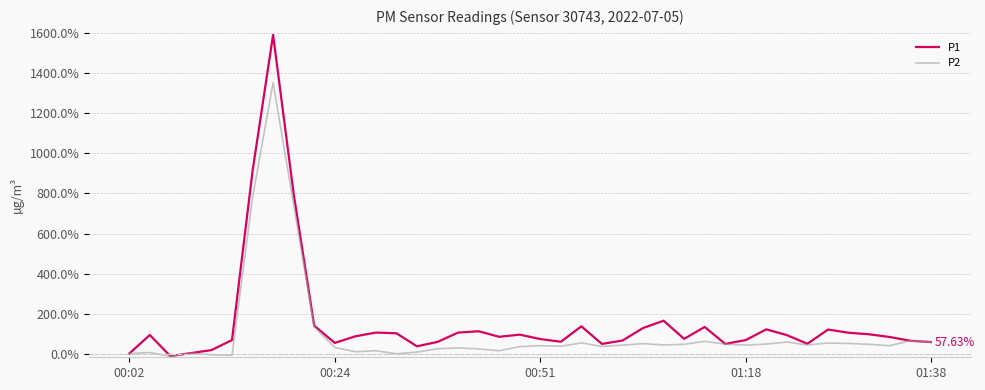

Rank the series by their maximum value, from highest to lowest.

P1, P2